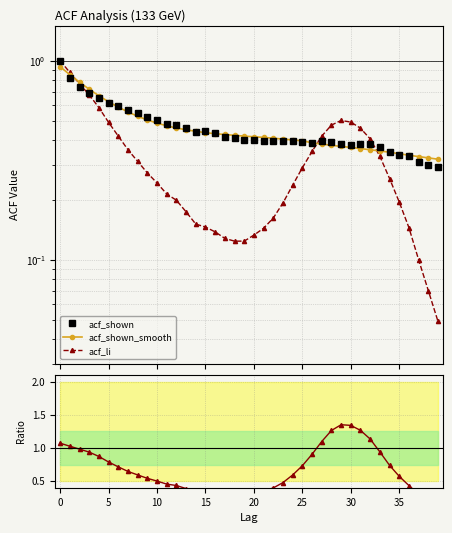

How many lines are shown in the chart?

4